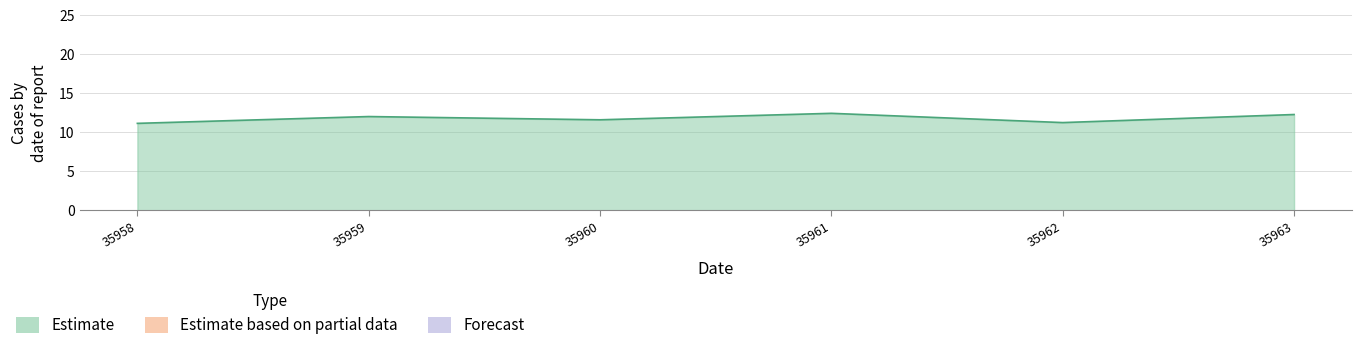

What is the ratio of the value at 35961 to the value at 35958?

1.1